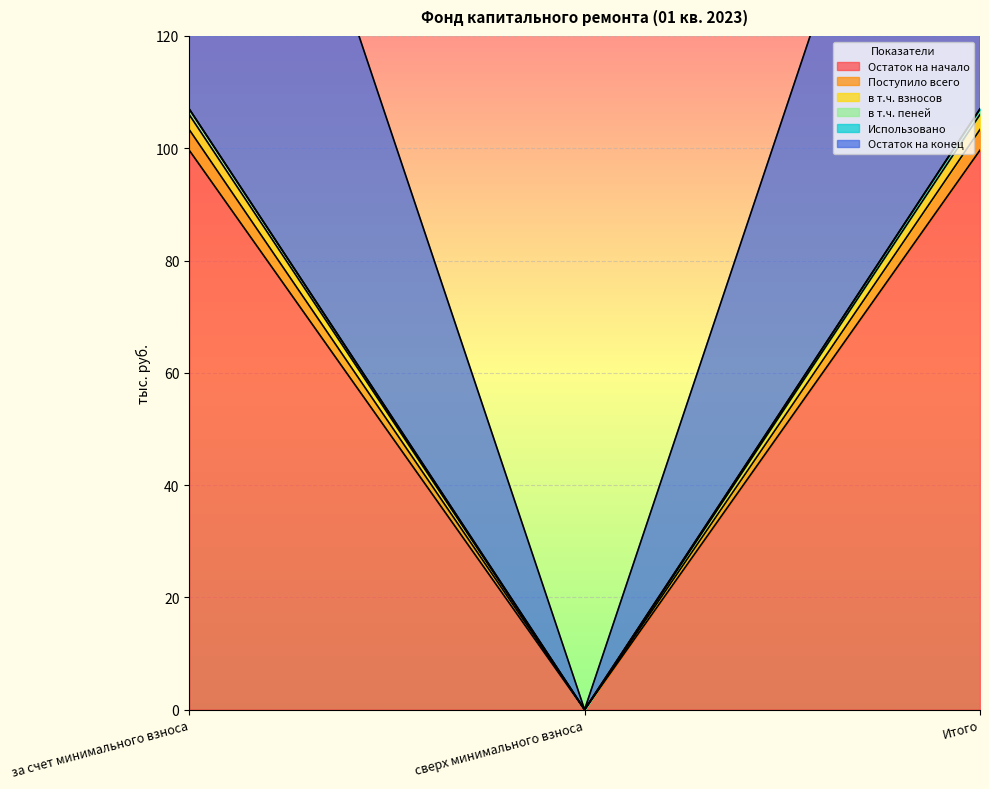

What is the spread (max minus min) of values at Итого?

110.7